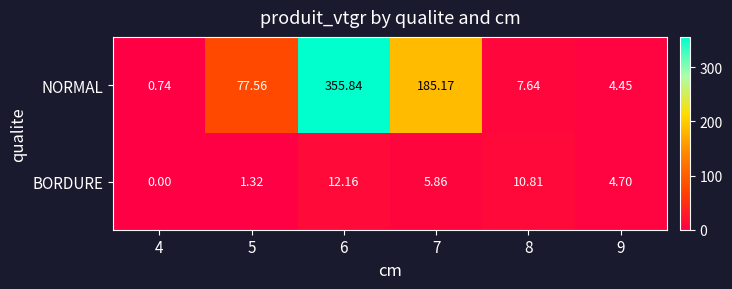

List the series in order of their overall mean, lowest first.

BORDURE, NORMAL